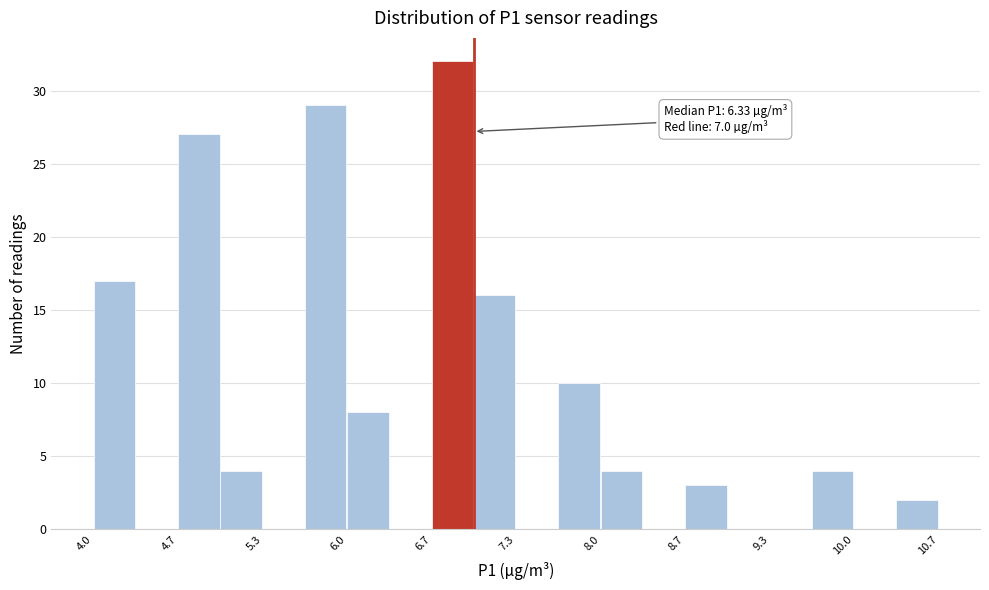

Read against the x-axis, roughly where is the centre of the tallest bar?

6.8